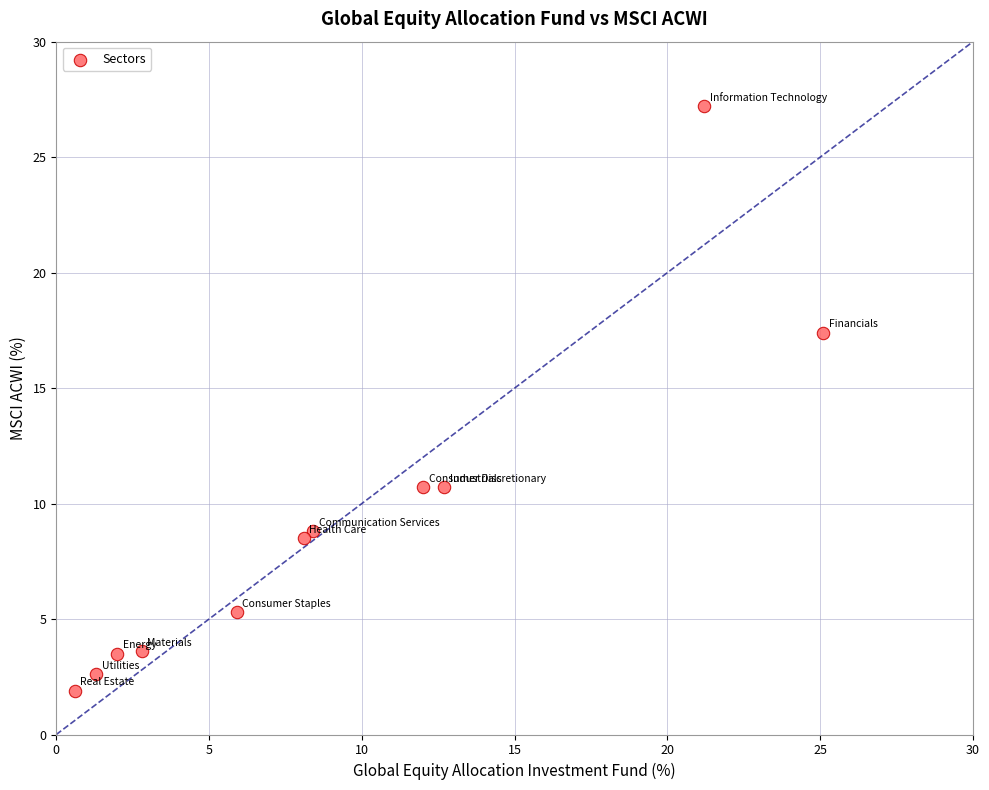

What is the average X value?

9.1